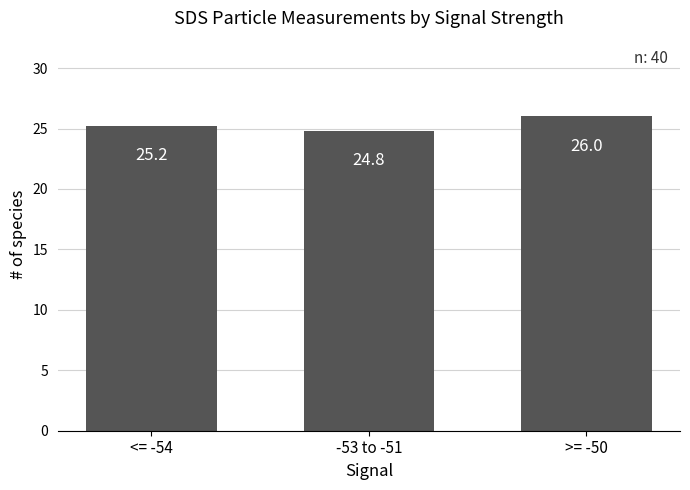

Are the bars horizontal?

No